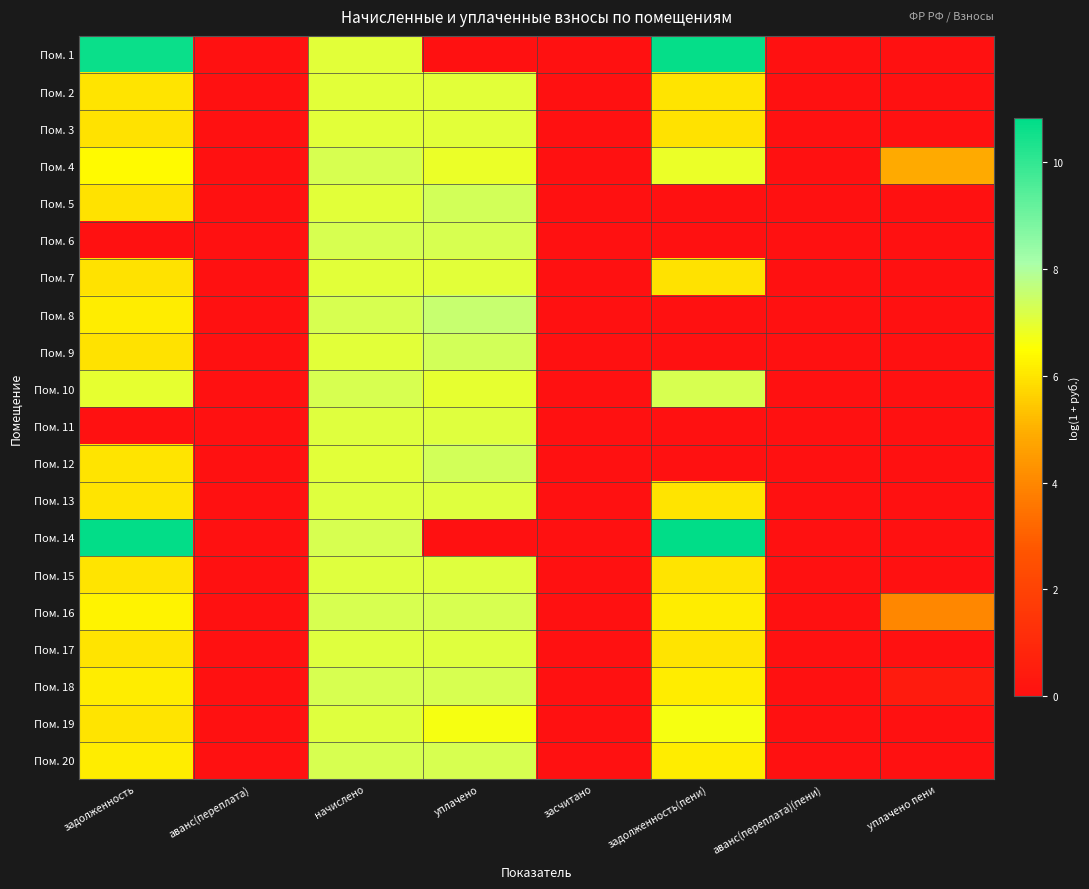

Which label corresponds to the smallest value in the chart?

аванс(переплата)